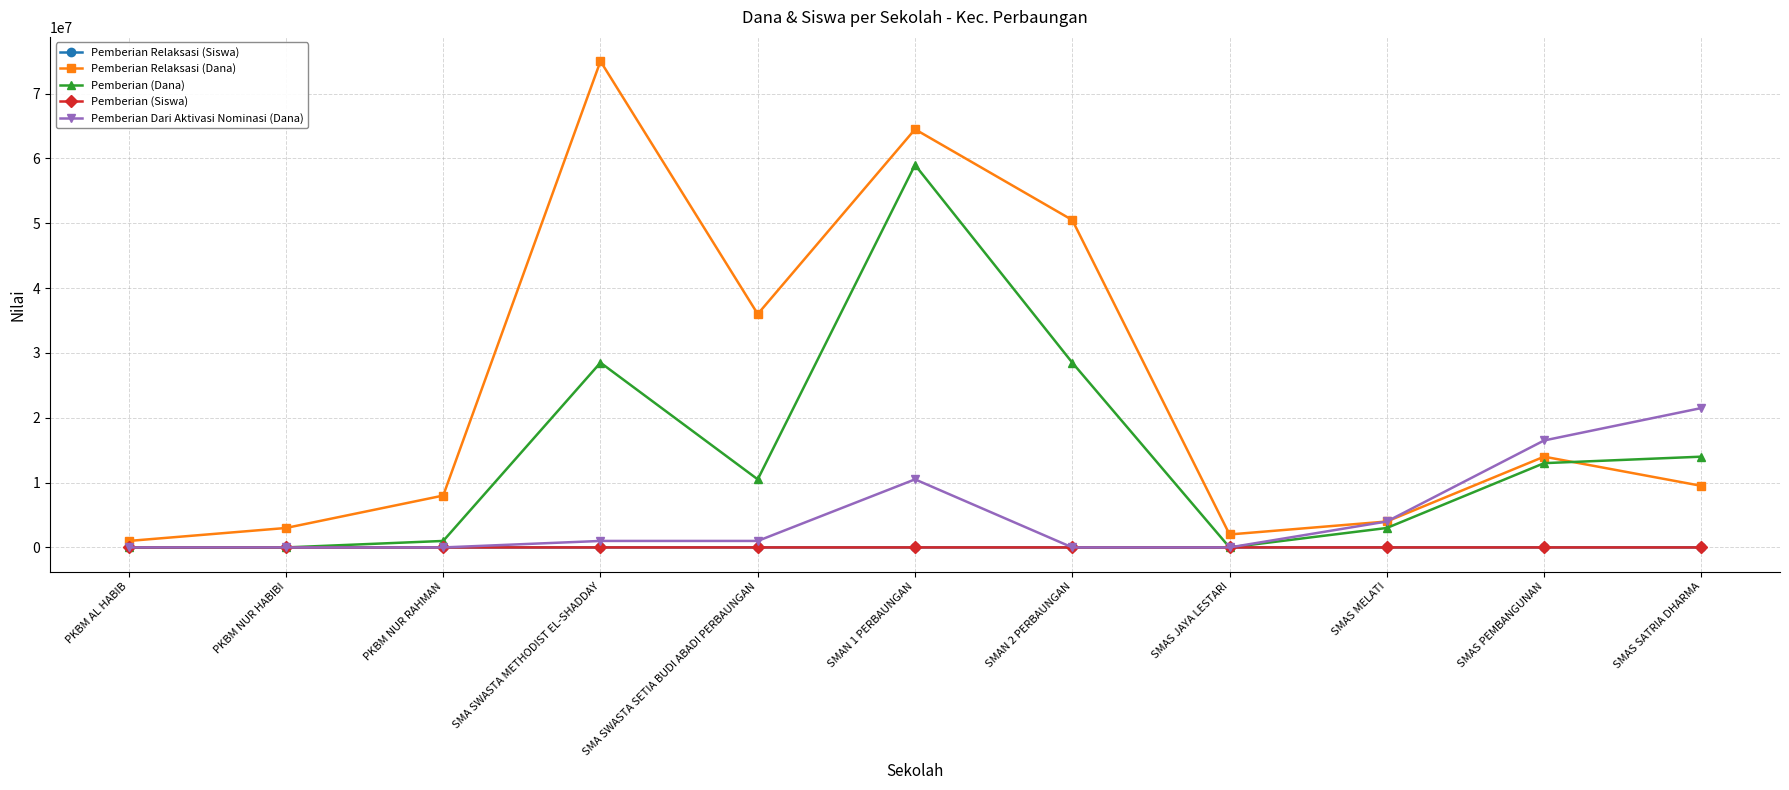

What is the label of the 8th point from the right?

SMA SWASTA METHODIST EL-SHADDAY